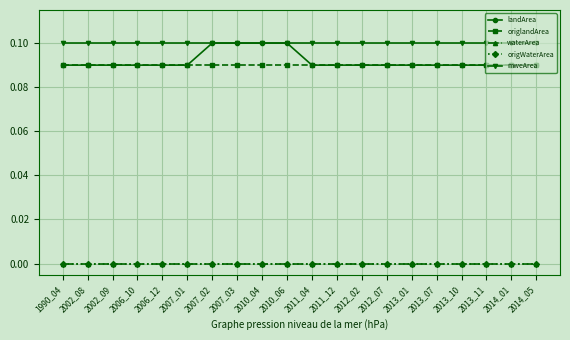

True or false: origlandArea and landArea cross at least once.

False